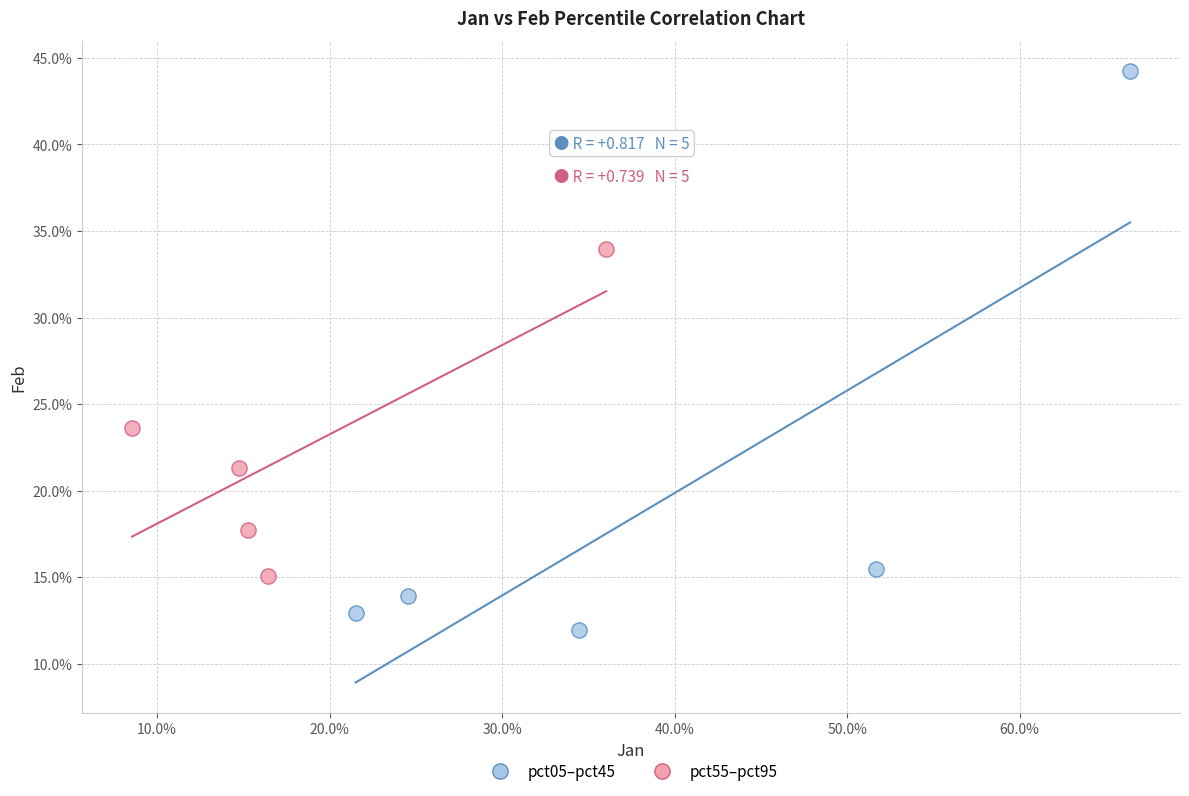

Which series contains the lowest Y value?

pct05–pct45